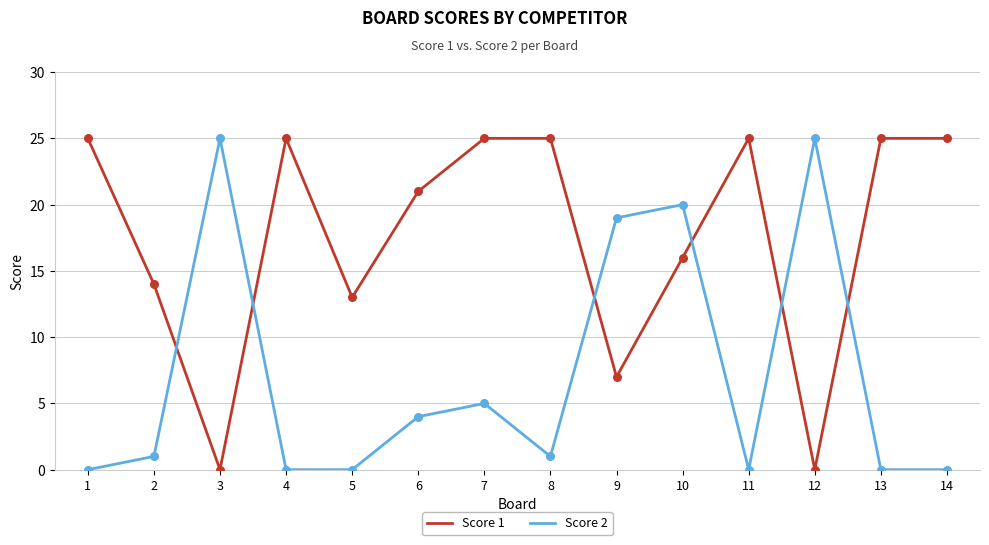

What is the total value across all series at 12?

25